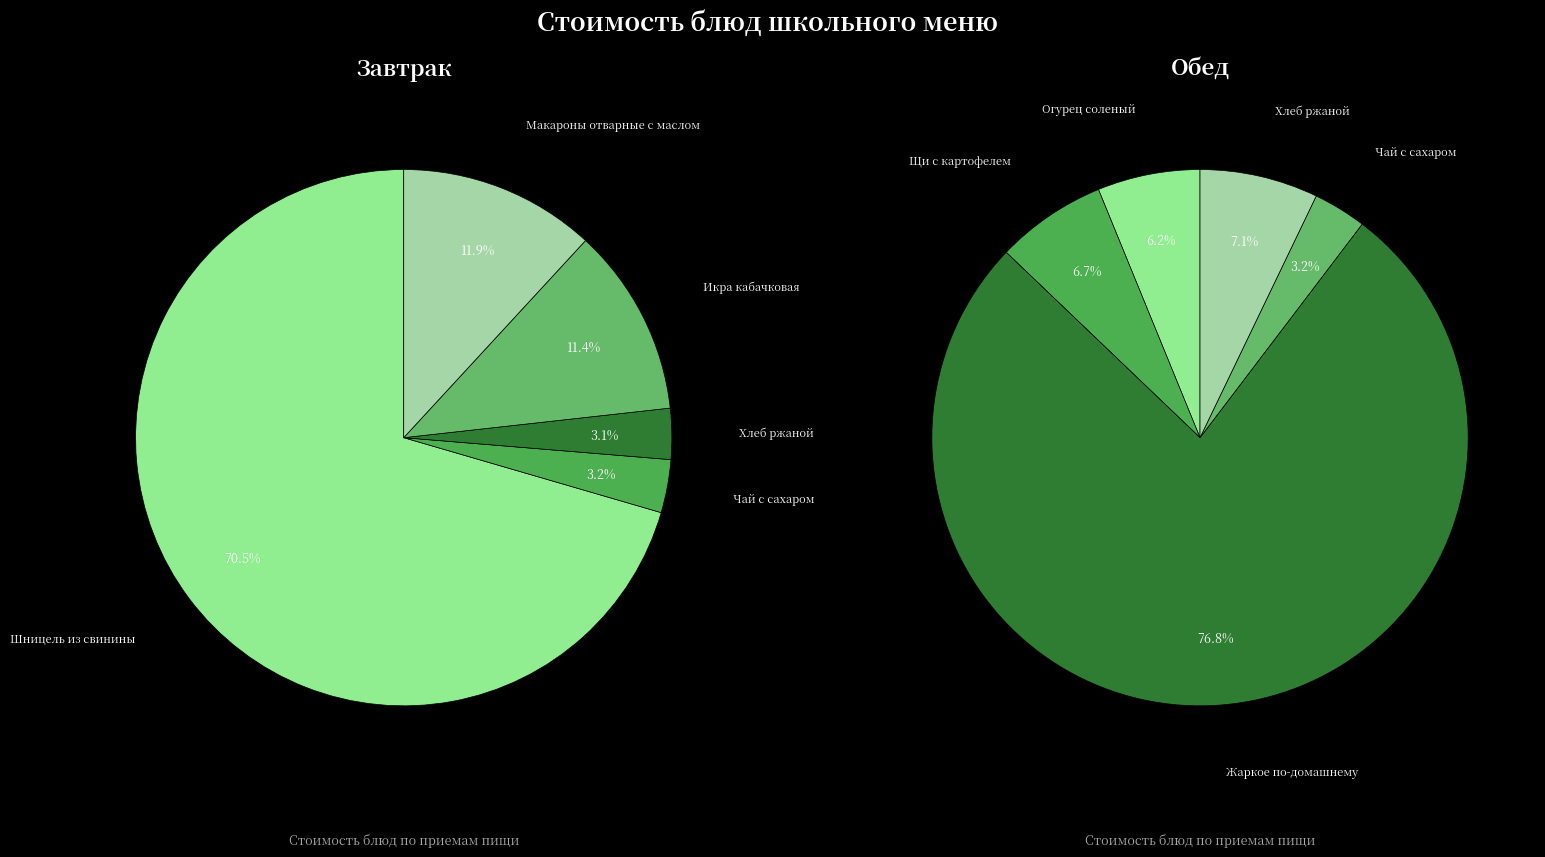

The 1 slice represents 1% of the pie. True or false?

False